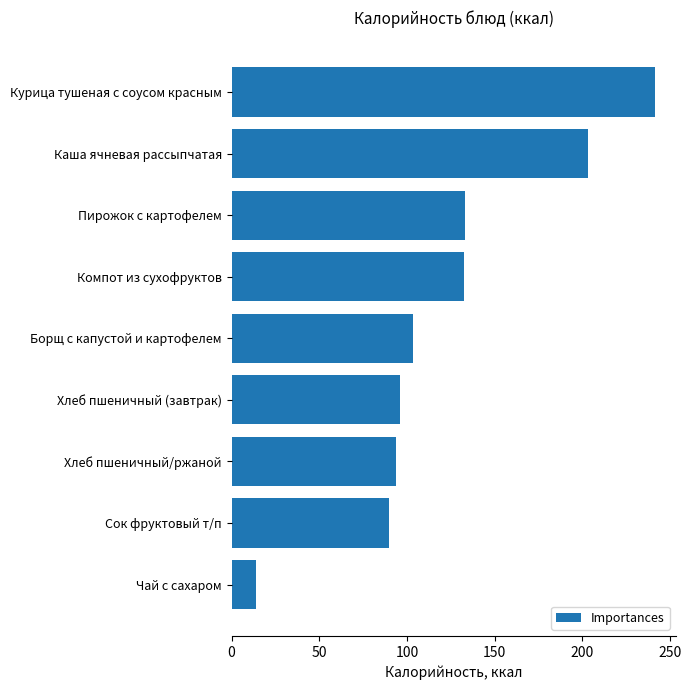

Read the value at Чай с сахаром.

14.0